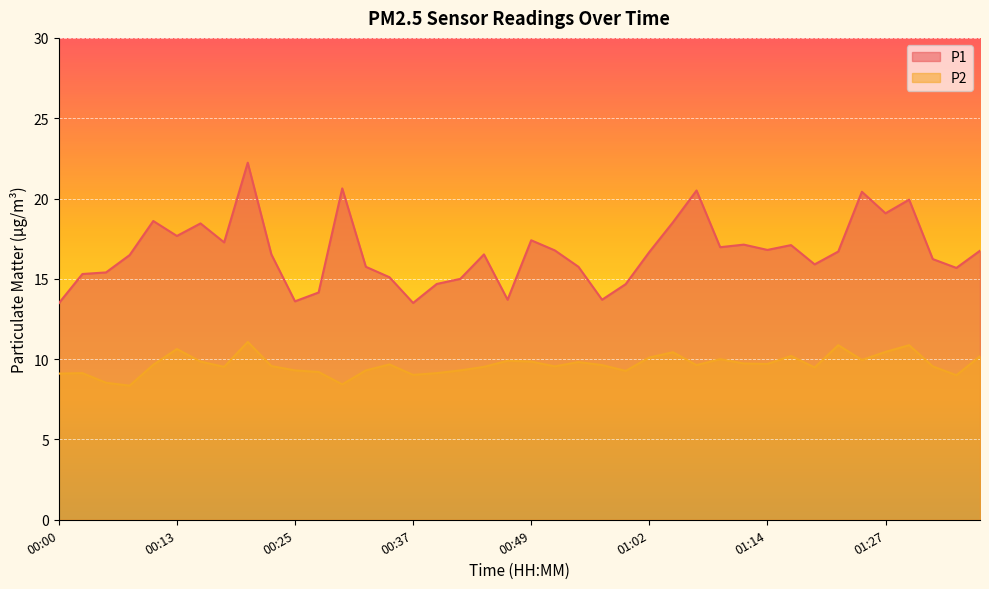

What is the value of the P1 point at the 36th from the left?

19.1